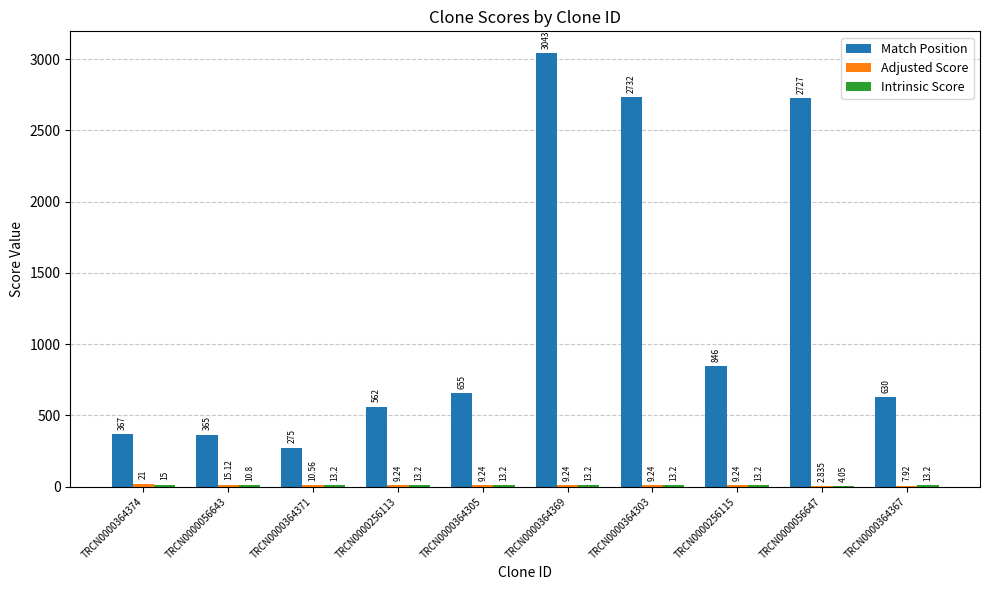

Which series has the largest total across all categories?

Match Position